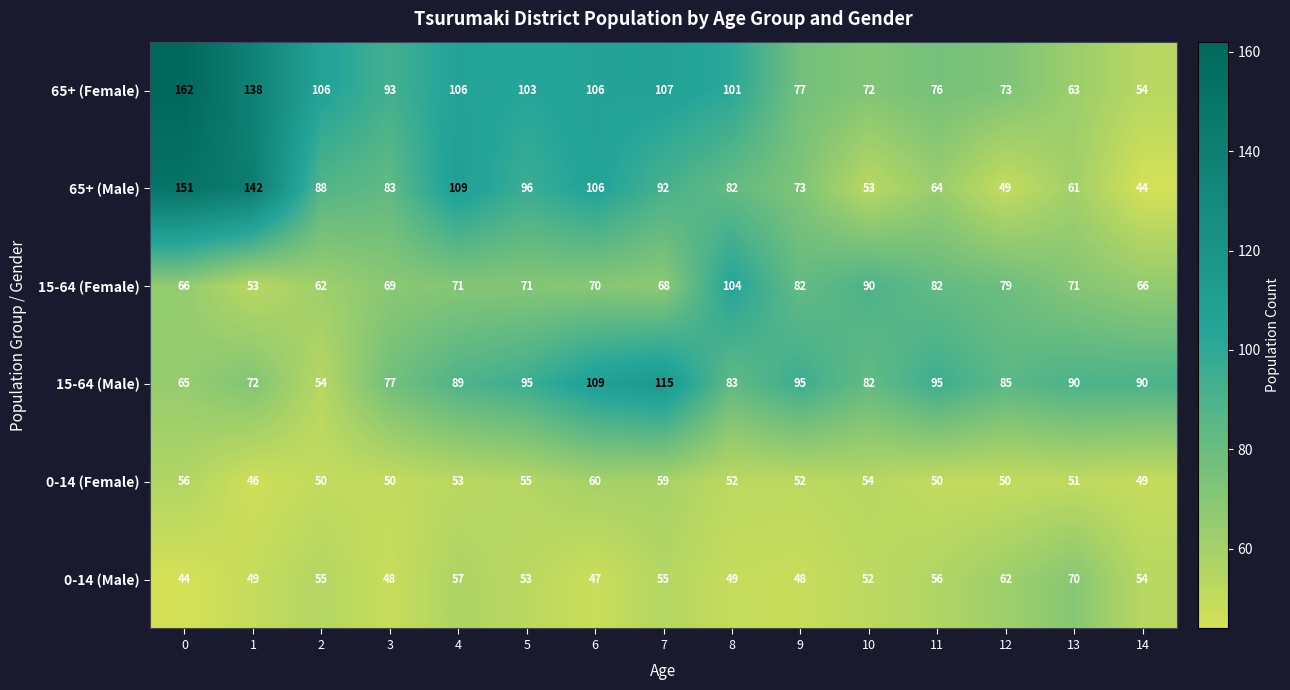

What value does the 15-64 (Female) series have at 7?

68